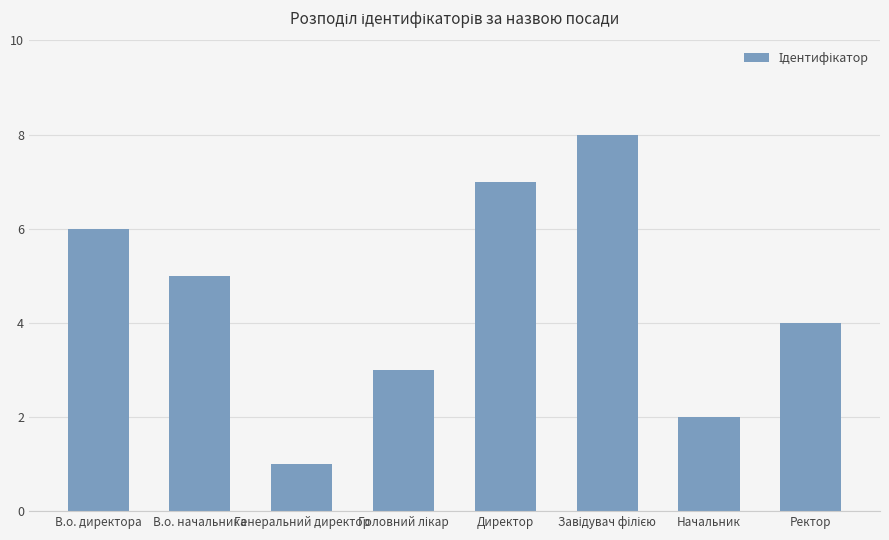

How many distinct data groups are displayed?

1